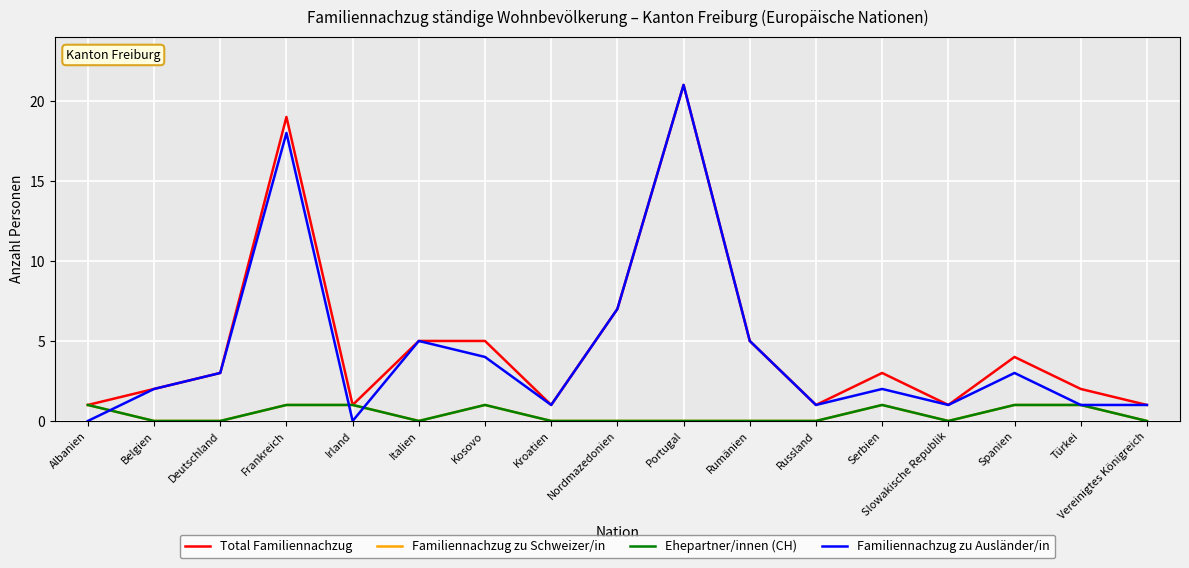

In Total Familiennachzug, how many points are lower than both neighbors (excluding endpoints)?

4